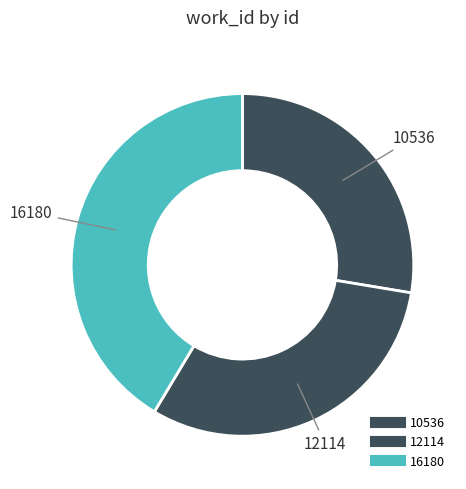

True or false: 10536 accounts for 35% of the total.

False